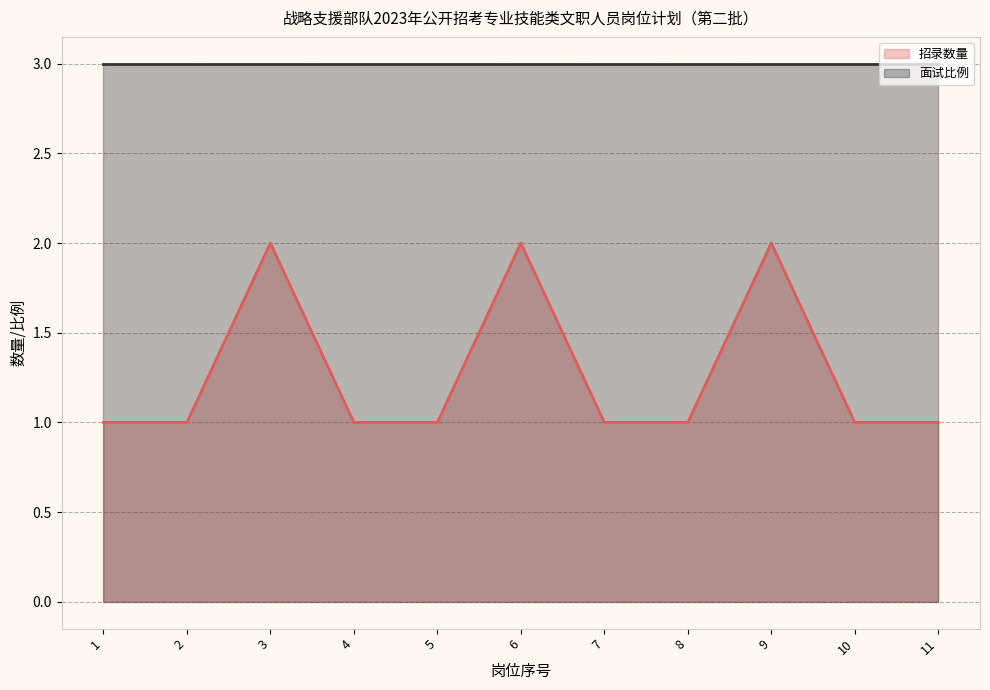

What is the average value?

1